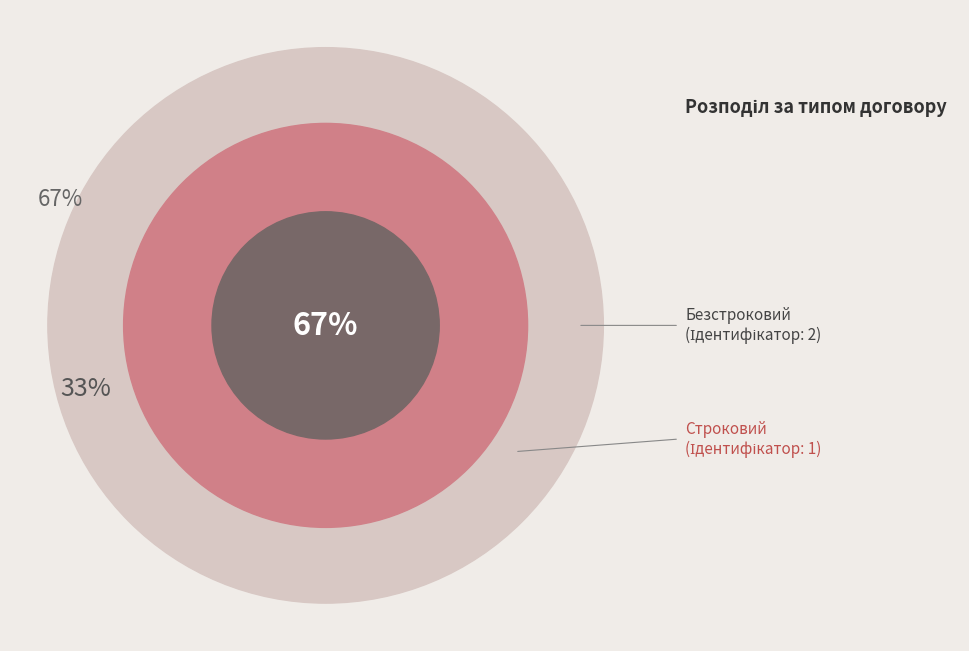

Does any single category account for the majority?

Yes